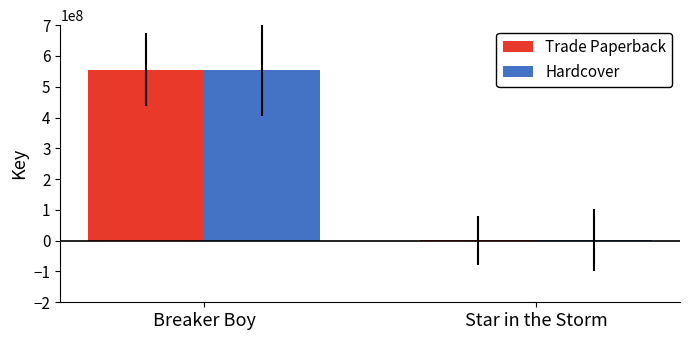

Reading left to right, what are all the values shown in this chart?

Trade Paperback: 556012943	1489984
Hardcover: 556012943	1489984